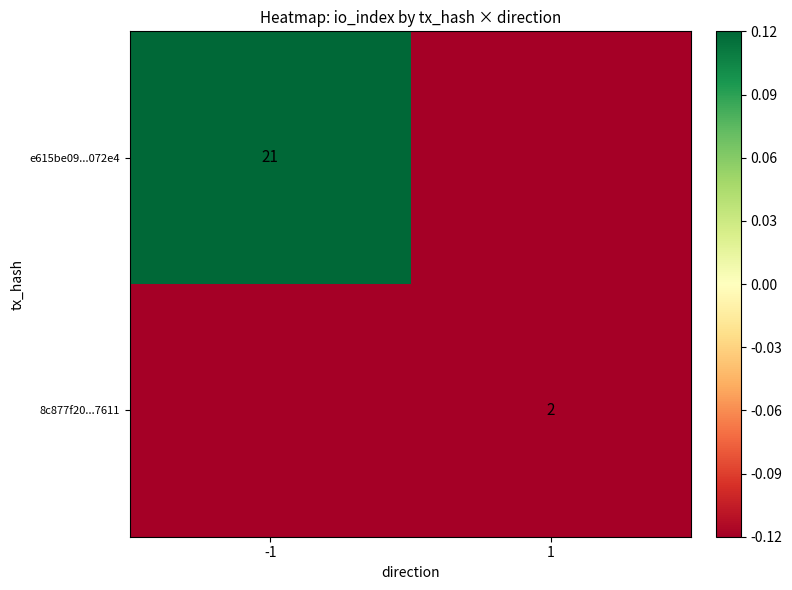

Is the value of e615be09...072e4 at -1 greater than the value of 8c877f20...7611 at 1?

Yes